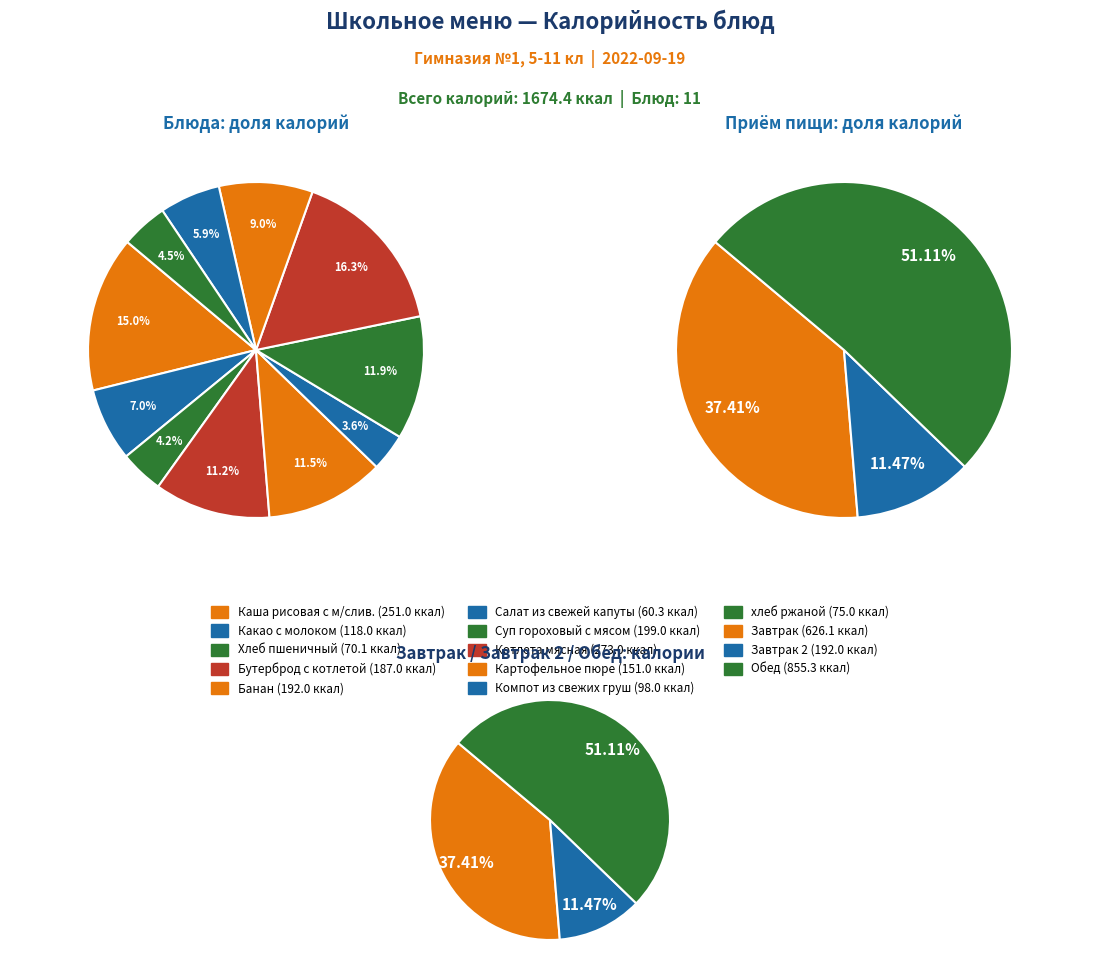

Does Картофельное пюре account for over 50% of the chart?

No